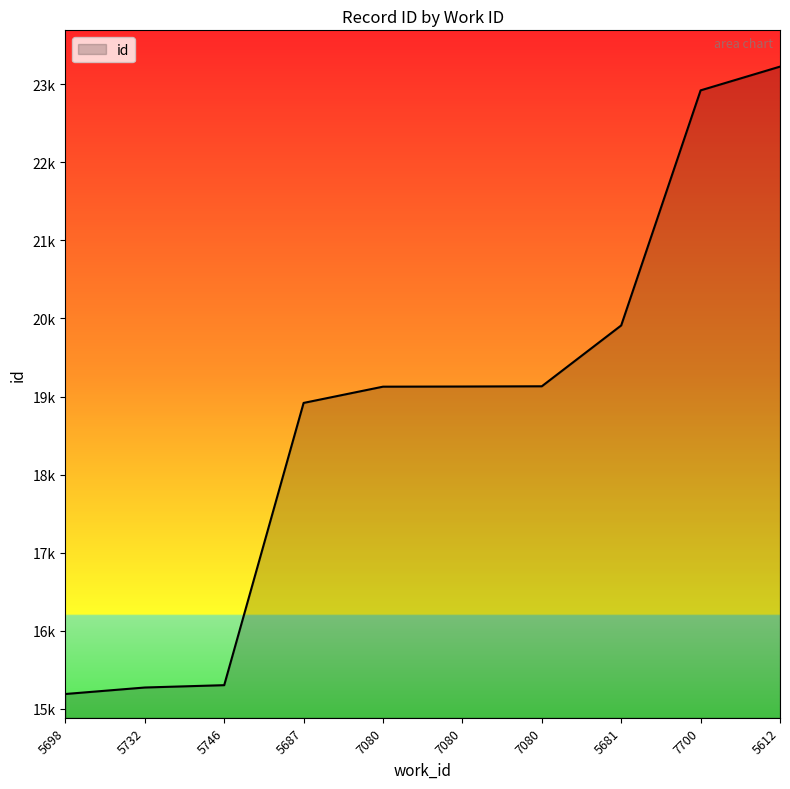

True or false: the data has more than 0 interior local peaks.

False